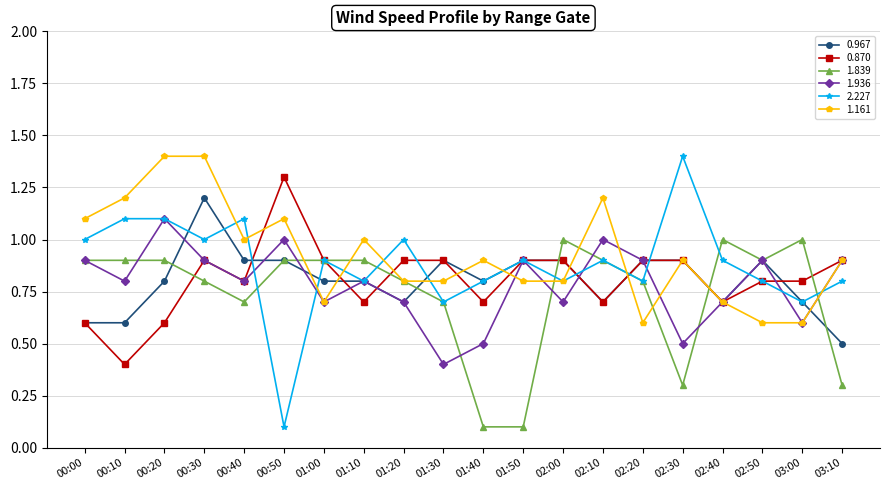

Is the value of 0.967 at 03:10 greater than the value of 2.227 at 00:20?

No